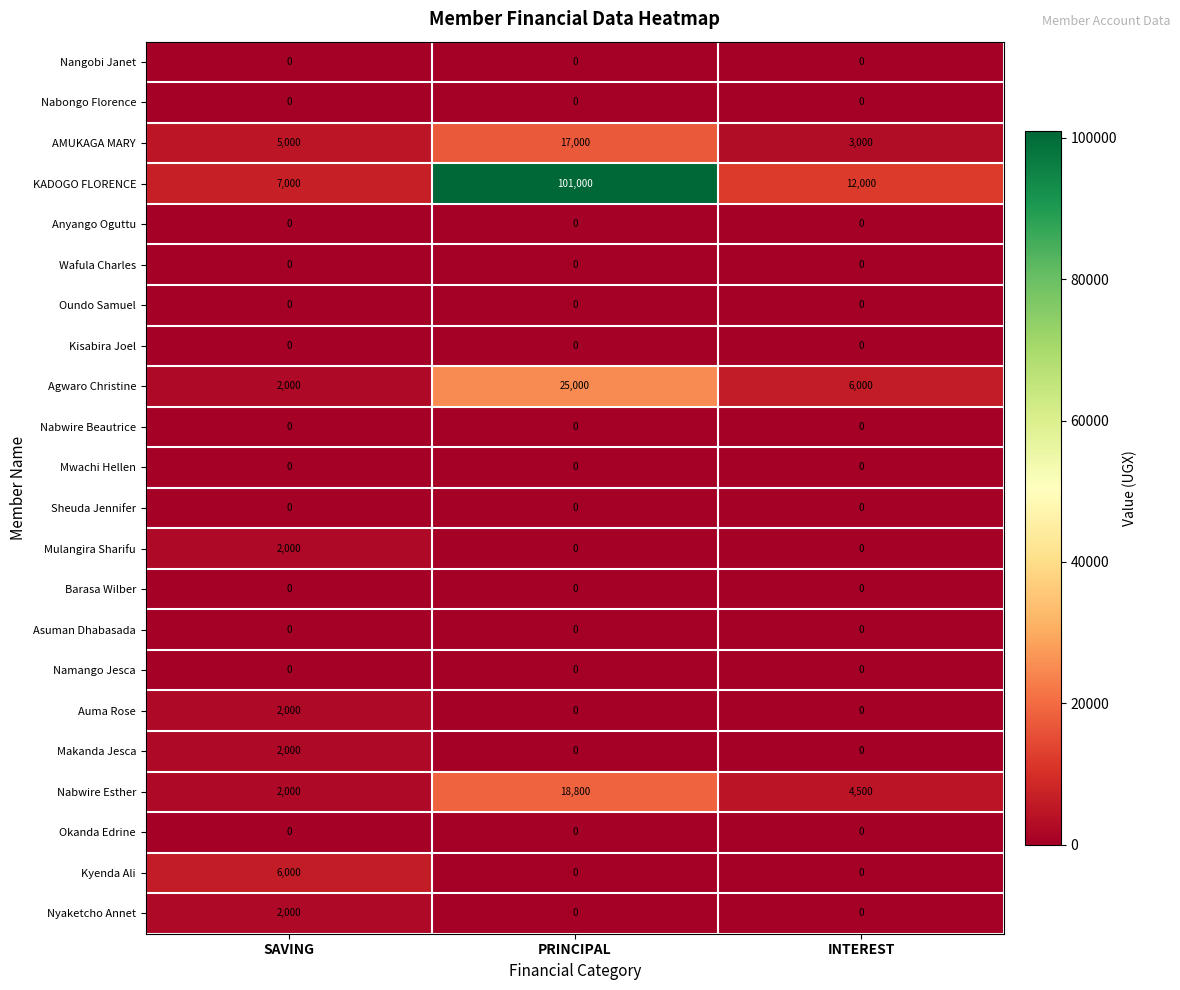

Which series has the widest spread of values?

KADOGO FLORENCE